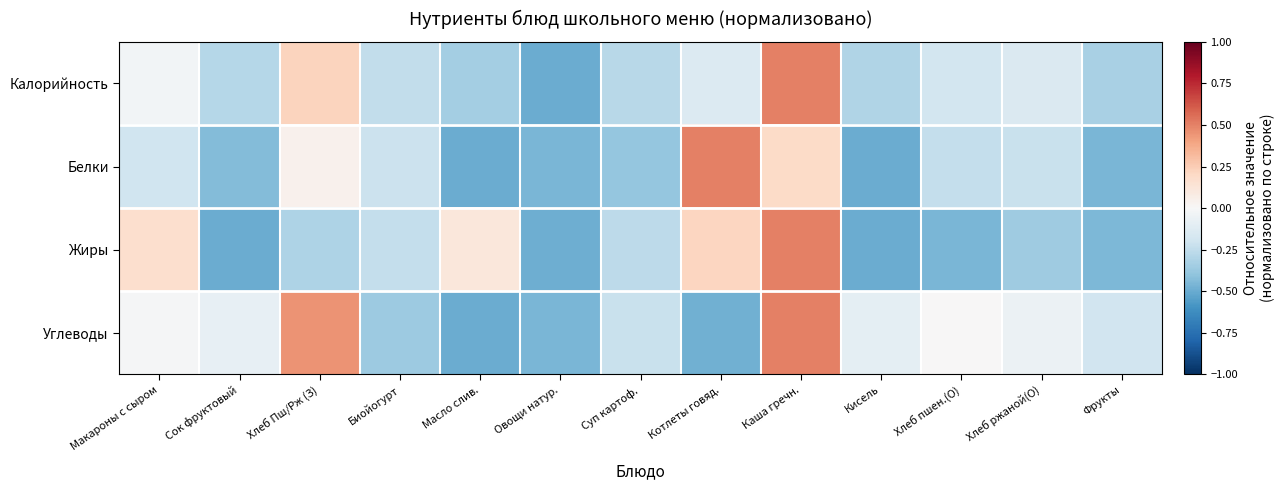

What is the greatest value displayed?

0.5